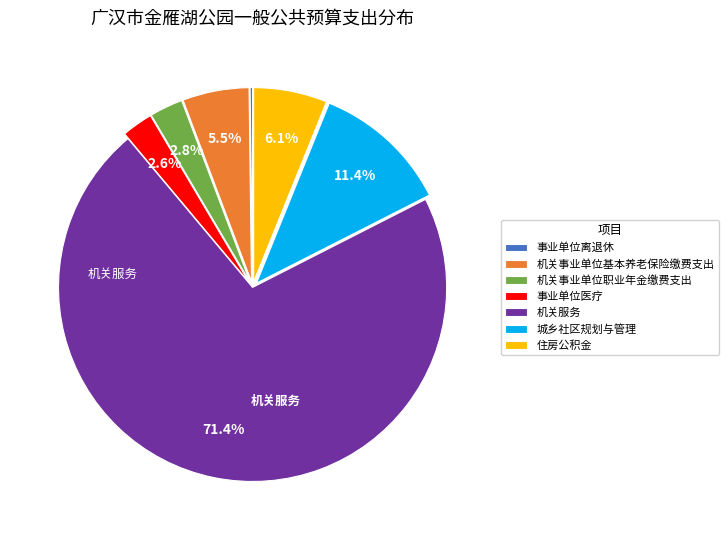

Which slice is the largest?

机关服务